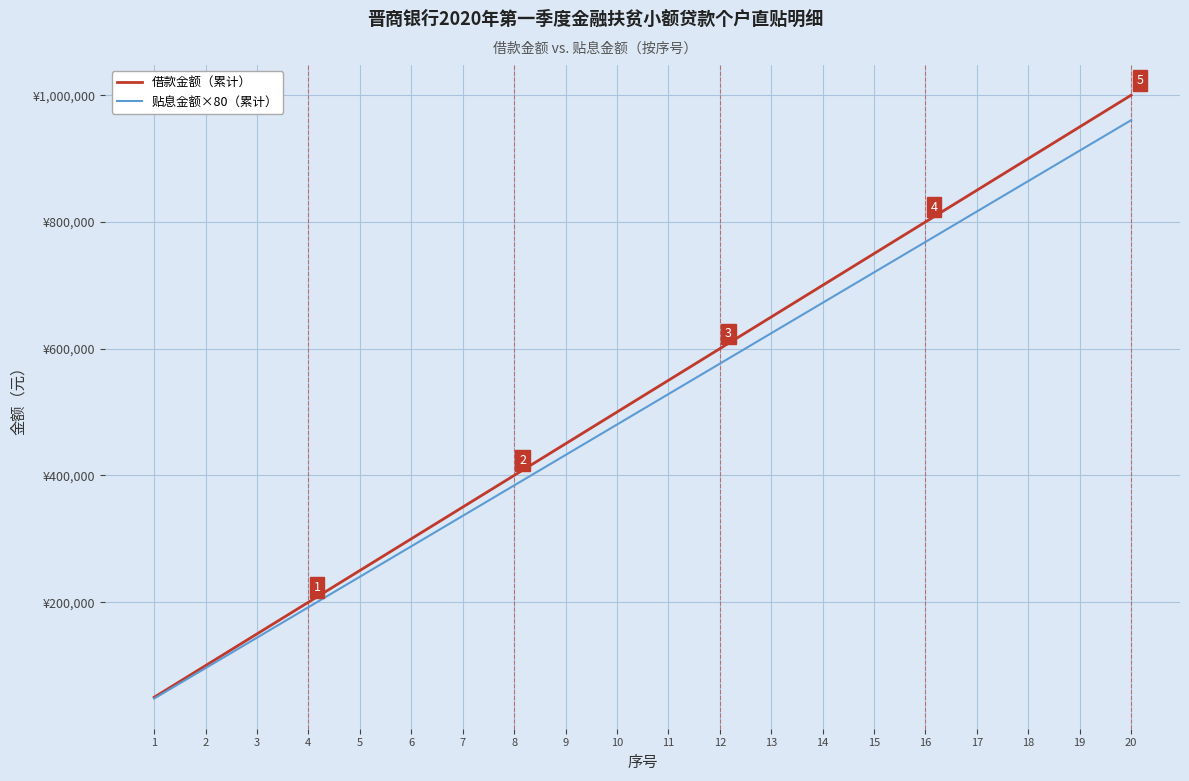

Which label corresponds to the smallest value in the chart?

1